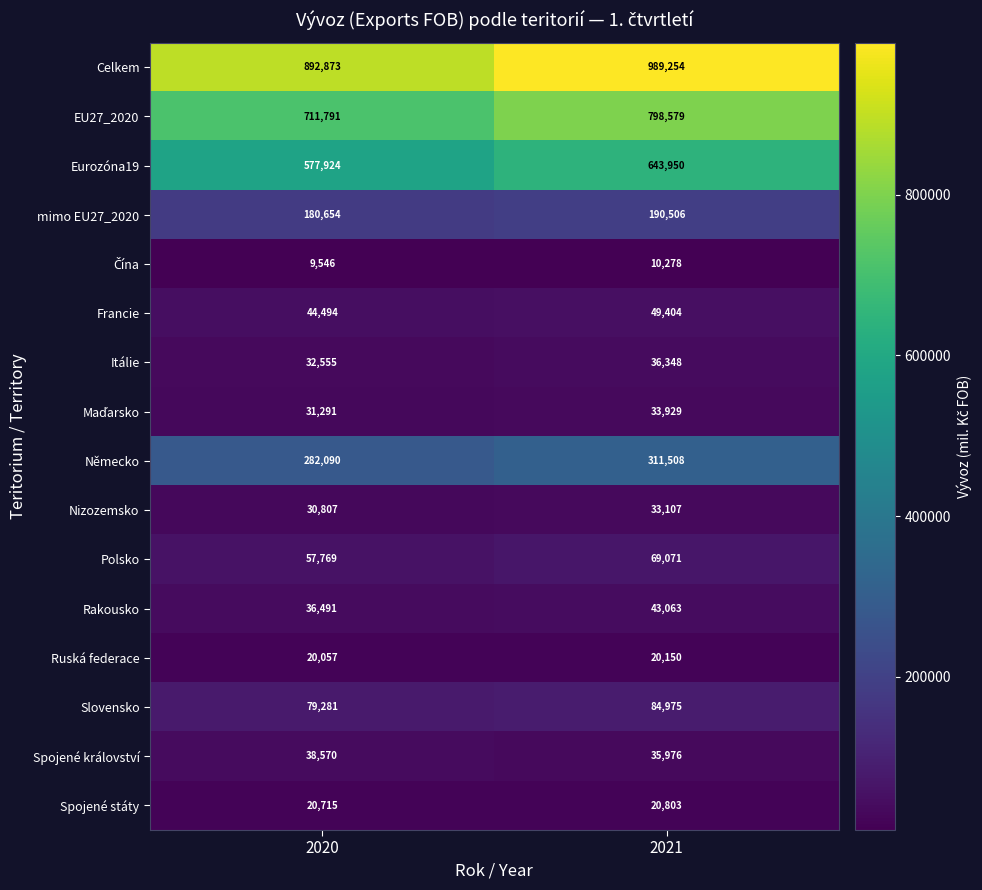

What is the difference between the highest and lowest values at 2020?

883327